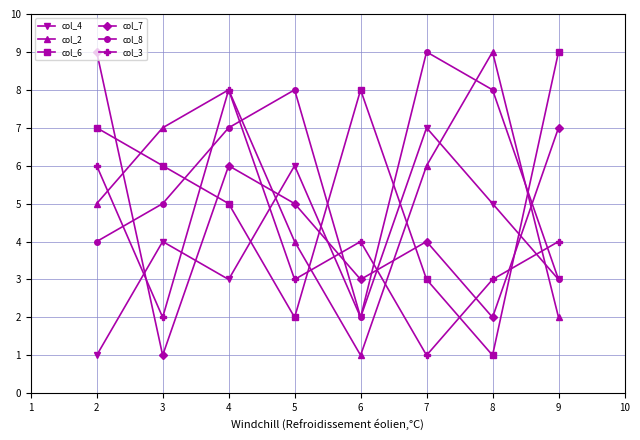

What is the average value of the col_2 series?

5